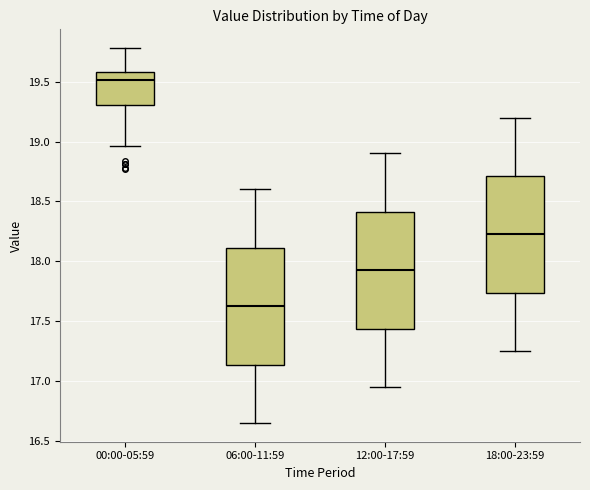

Where does the lower whisker of the box for 12:00-17:59 end on the y-axis? The values are not printed on the chart, so give them approximately, as read against the axis.

16.95